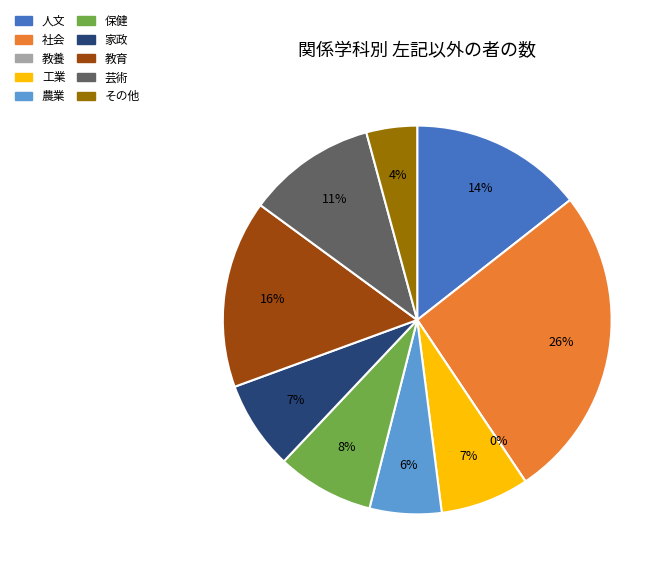

Is it true that その他 is 1% of the pie?

False